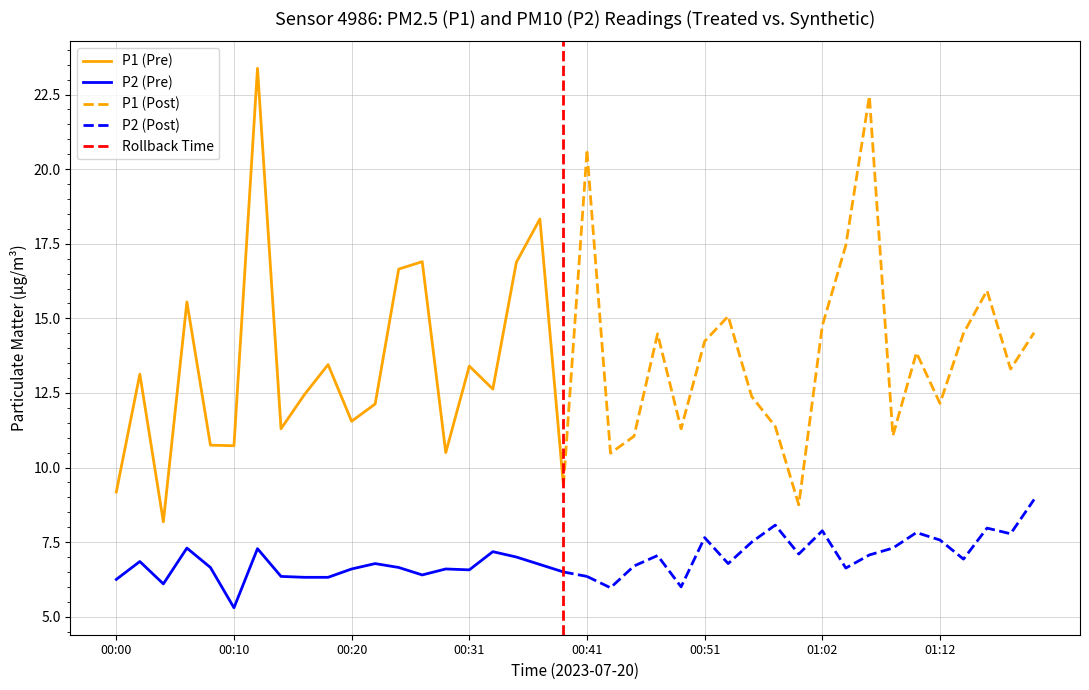

Which series has the largest range (max minus min)?

P1